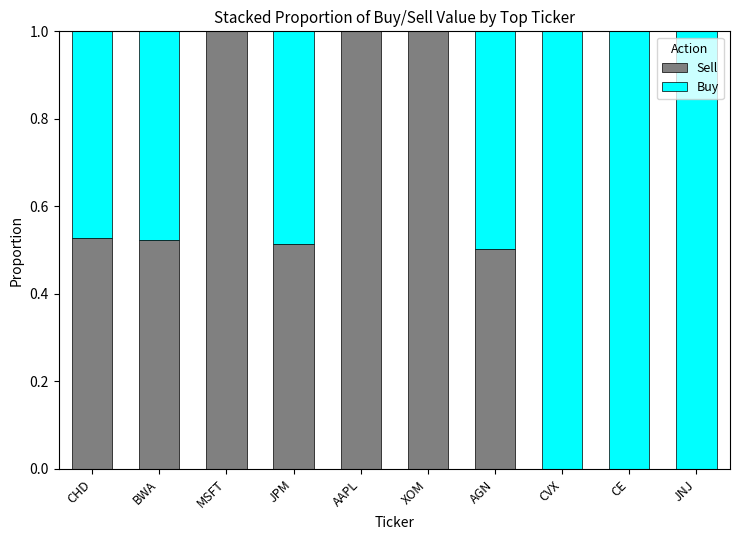

Does the chart contain stacked bars?

Yes